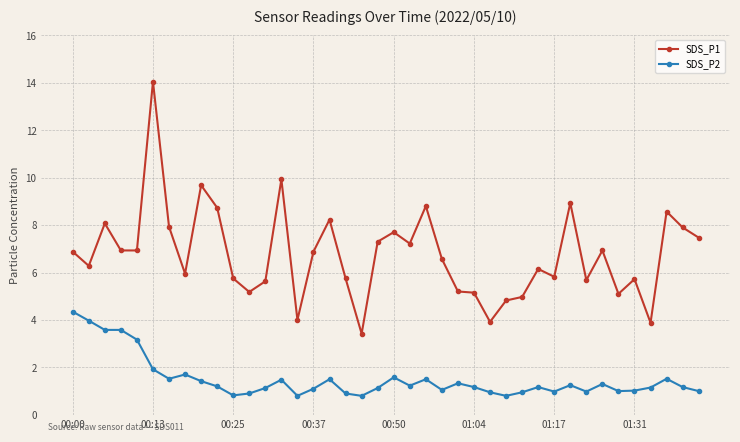

List the series in order of their peak value, lowest first.

SDS_P2, SDS_P1